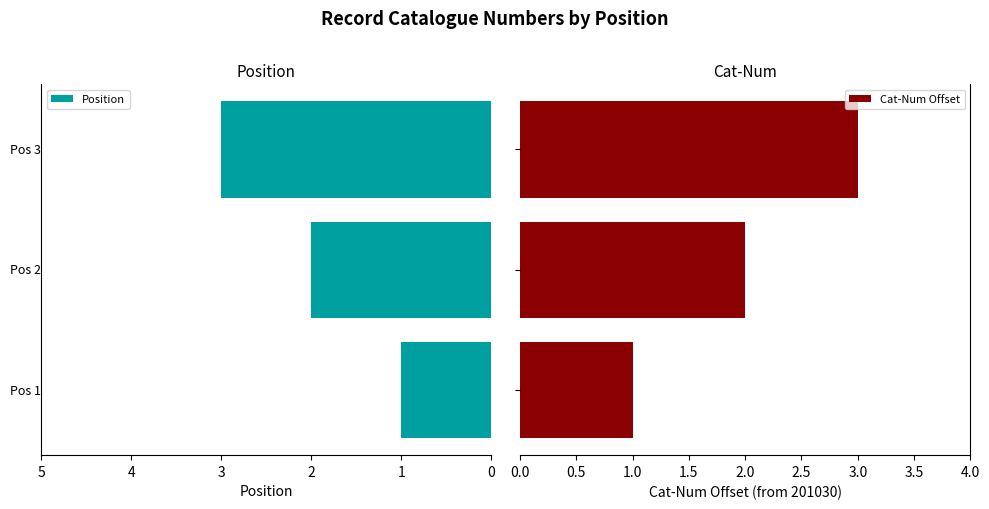

What are all the series names shown in the legend?

Position, Cat-Num Offset